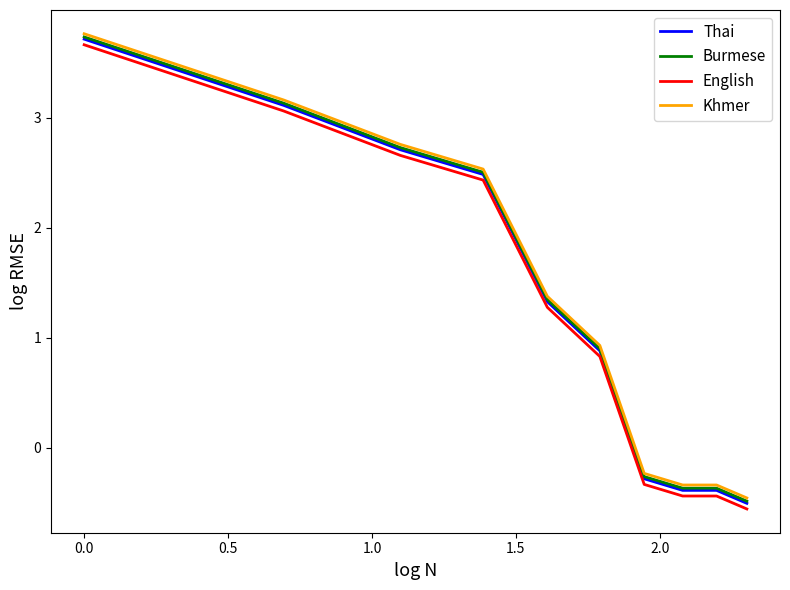

How many values in the Khmer series are below 1?

5